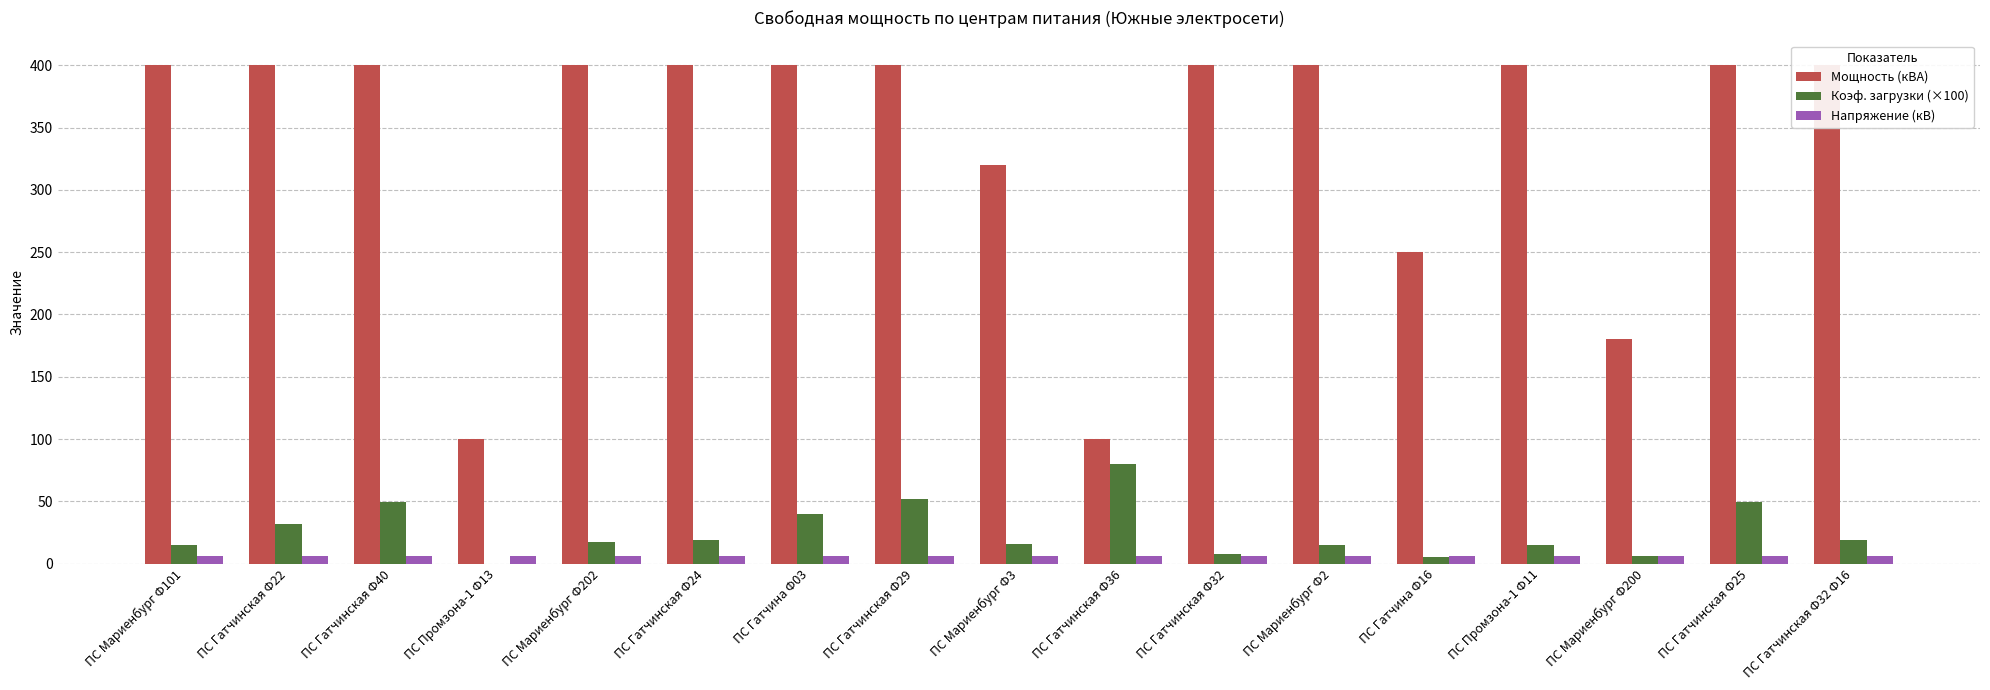

The Коэф. загрузки (×100) series shows 51.9 at ПС Гатчинская Ф29. True or false?

True